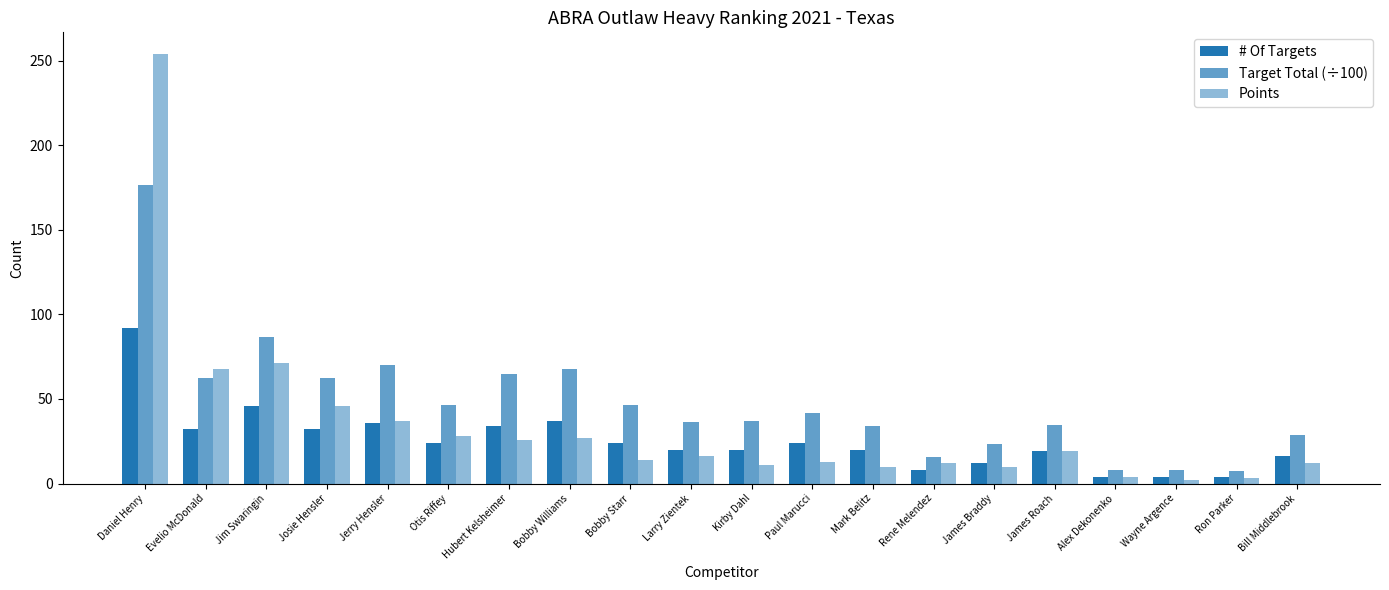

Count the number of categories in the chart.

20